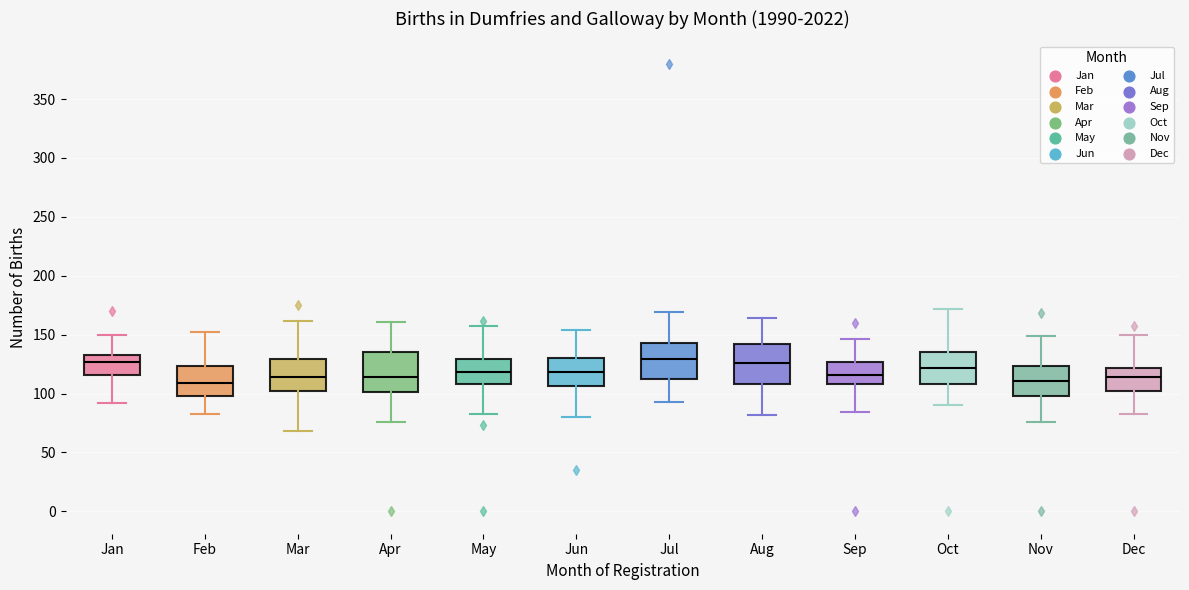

Reading left to right, read every box against the y-axis: the position of its median line, the range the box covers, and the ends of its whiskers. The values are not printed on the chart, so give them approximately, as read against the axis.

Jan: median 125, box 115 to 135, whiskers 90 to 150
Feb: median 110, box 100 to 125, whiskers 85 to 150
Mar: median 115, box 100 to 130, whiskers 70 to 160
Apr: median 115, box 100 to 135, whiskers 75 to 160
May: median 120, box 110 to 130, whiskers 85 to 155
Jun: median 120, box 105 to 130, whiskers 80 to 155
Jul: median 130, box 110 to 145, whiskers 95 to 170
Aug: median 125, box 110 to 140, whiskers 80 to 165
Sep: median 115, box 110 to 125, whiskers 85 to 145
Oct: median 120, box 110 to 135, whiskers 90 to 170
Nov: median 110, box 100 to 125, whiskers 75 to 150
Dec: median 115, box 100 to 120, whiskers 85 to 150